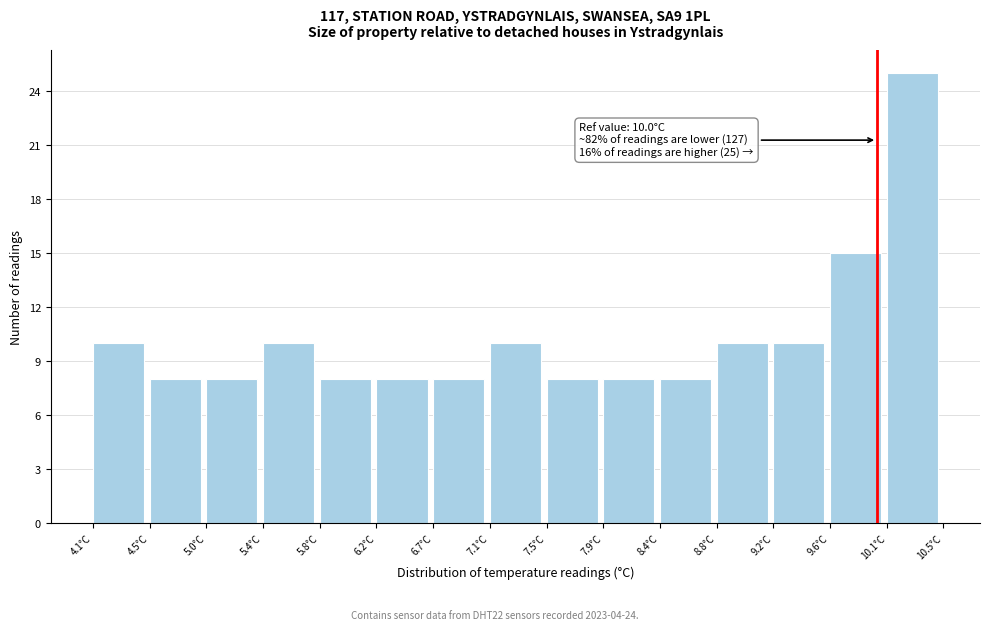

Which range on the x-axis has the tallest bar?

10.05 to 10.50